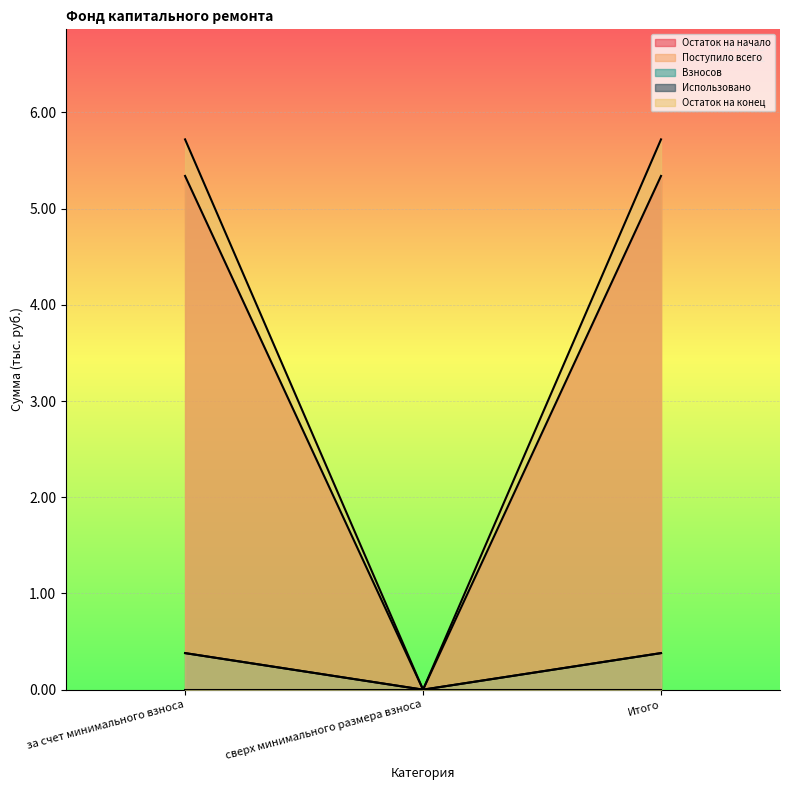

What is the average value of the Поступило всего series?

3.6